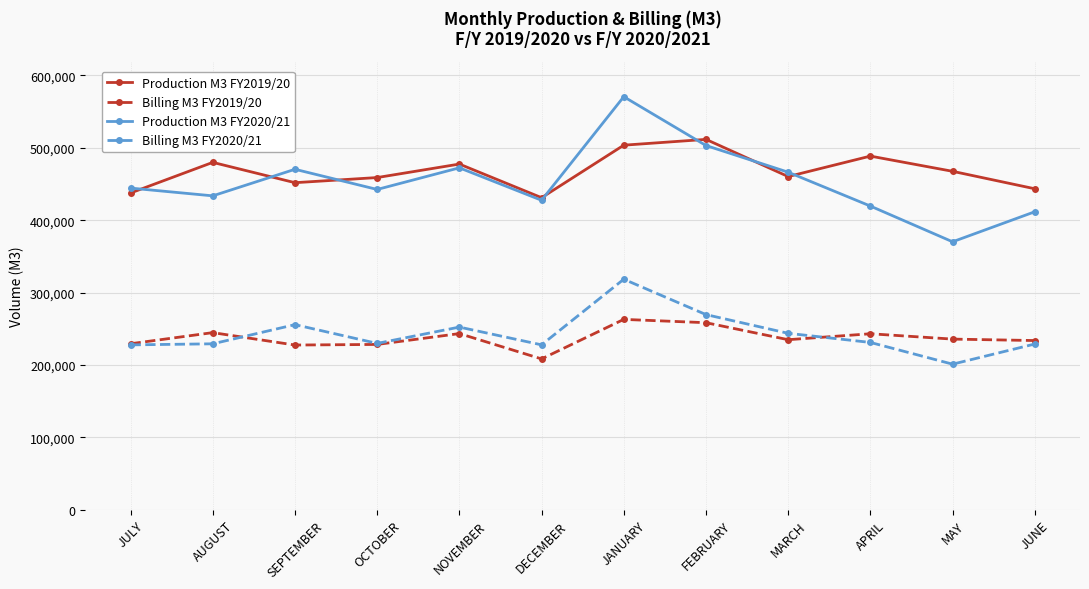

How many series are shown in this chart?

4